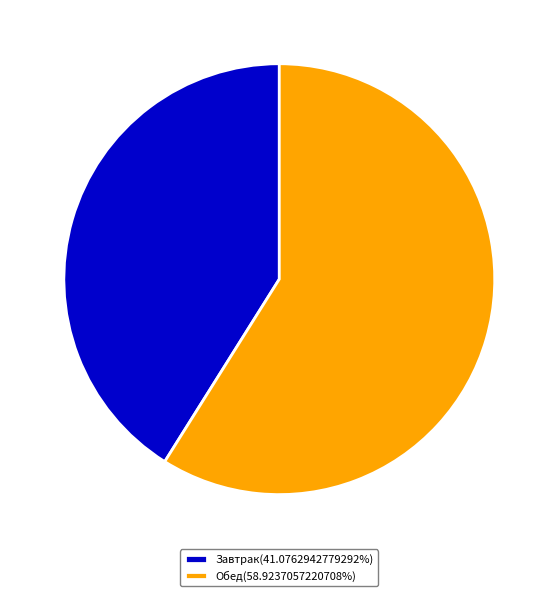

Does Обед(58.9237057220708%) account for over 50% of the chart?

Yes